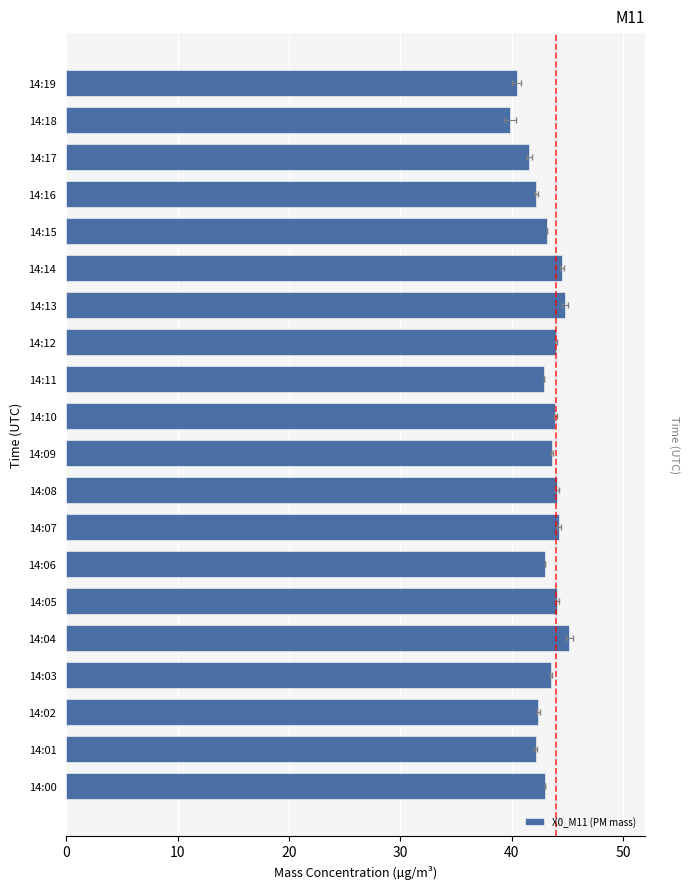

What is the smallest value displayed?

39.9